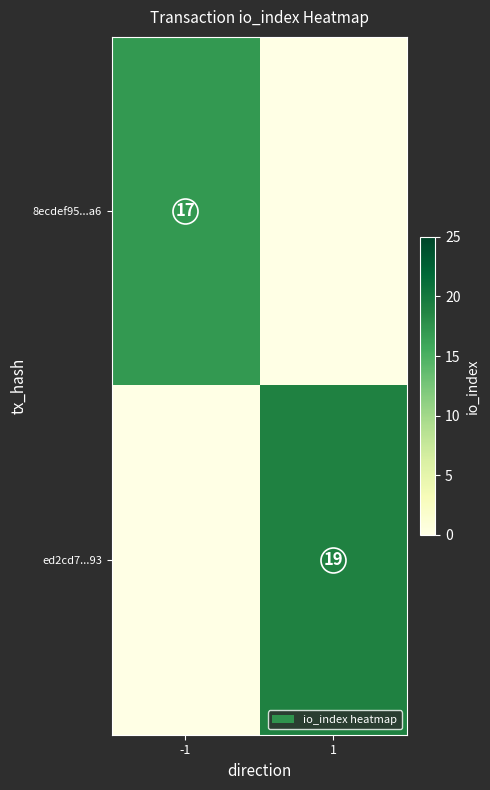

What is the highest value of the 8ecdef95...a6 series?

17